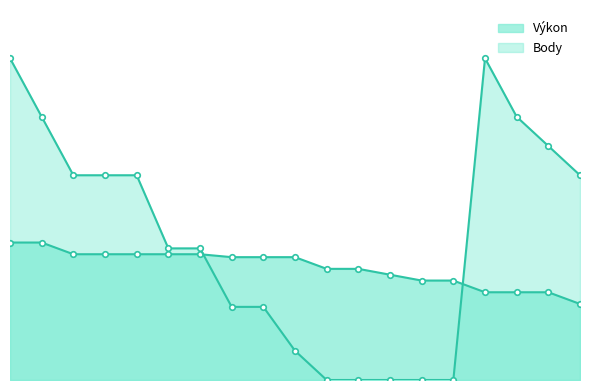

True or false: Body has more than 1 interior local peaks.

False